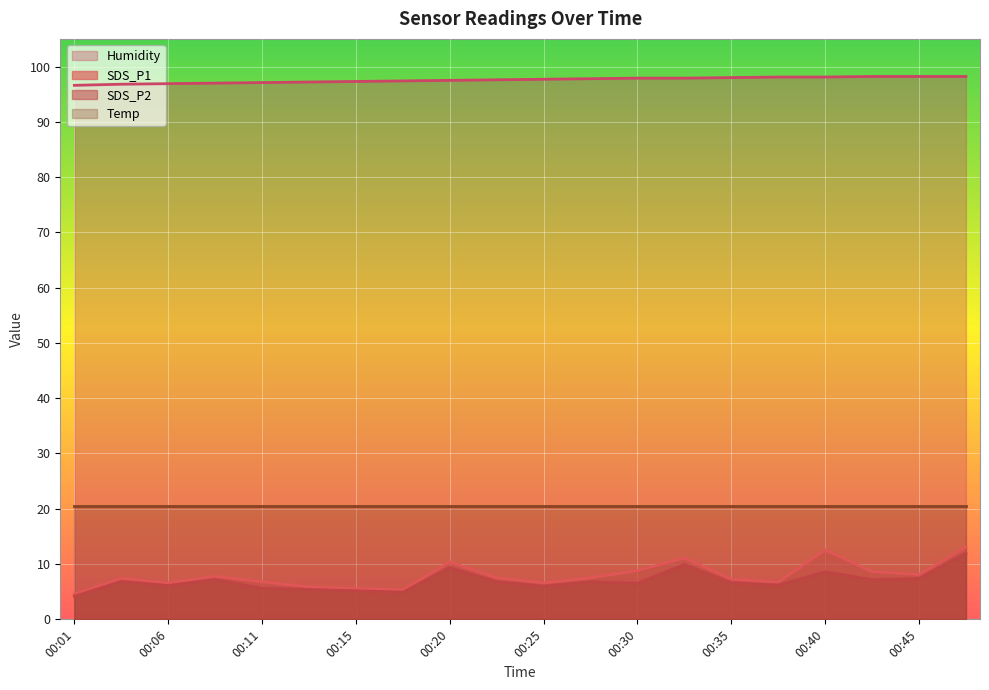

True or false: SDS_P1 and SDS_P2 intersect in this chart.

False